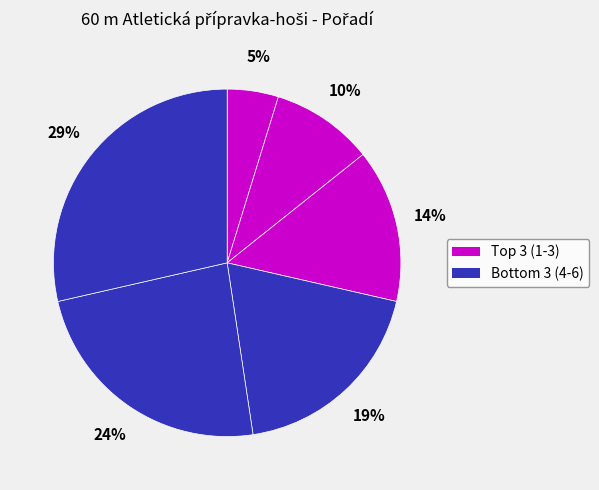

How many segments does this pie chart have?

6